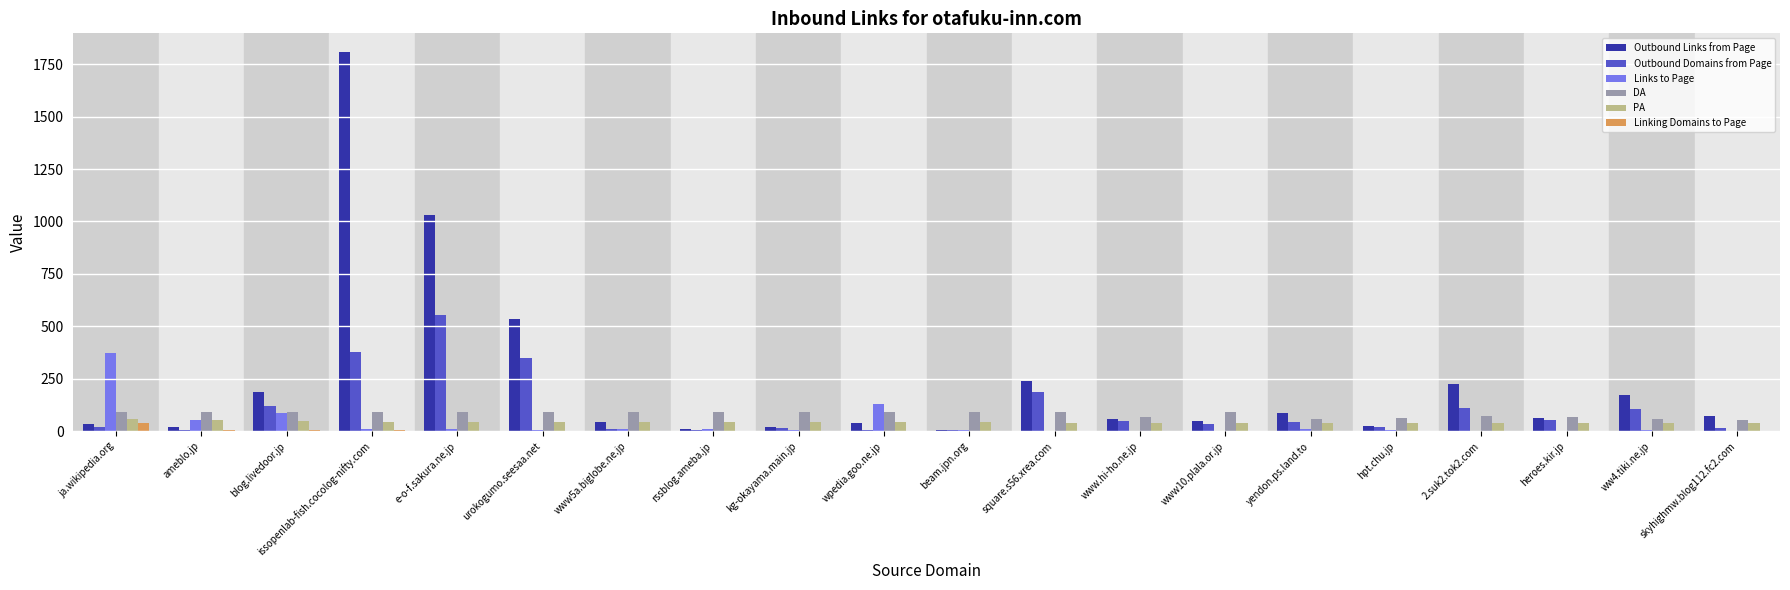

How many categories are shown in the chart?

20